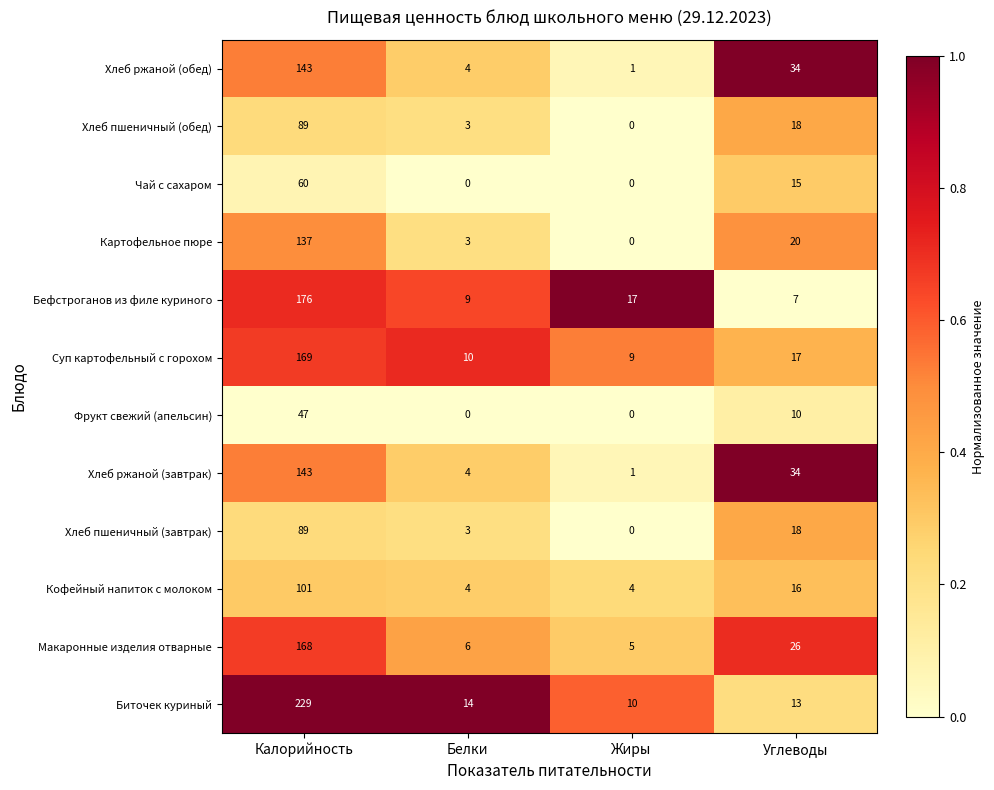

What value does the Бефстроганов из филе куриного series have at Углеводы, to the nearest 5?

5